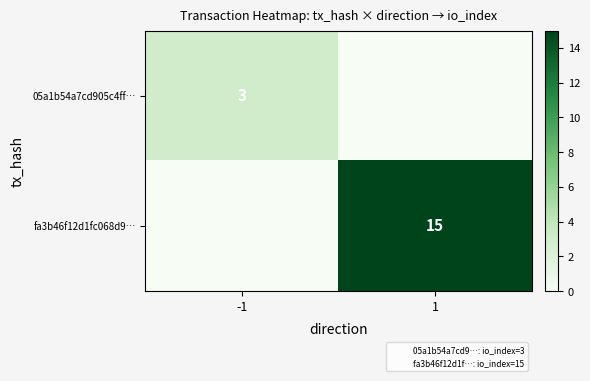

At how many categories does at least one series exceed 3?

1